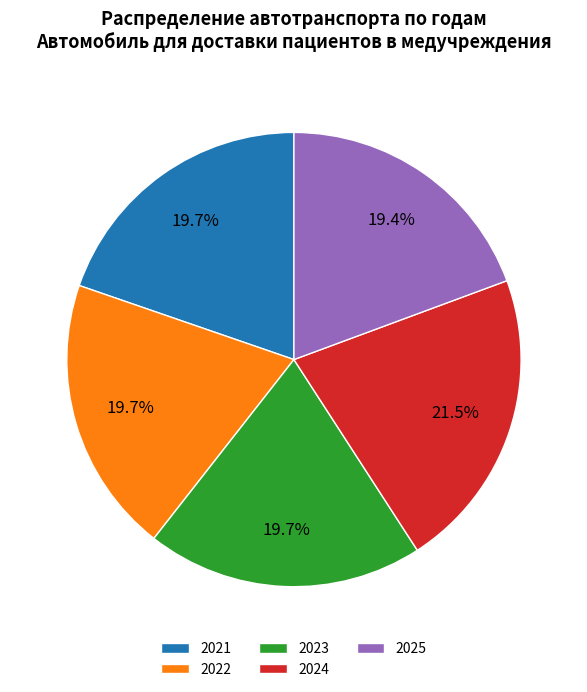

To the nearest percent, what is the difference between the 2024 and 2022 slice percentages?

2%